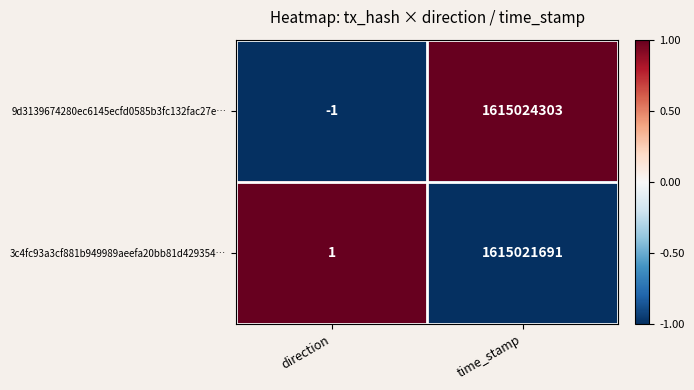

At which category is the sum across all series the highest?

time_stamp